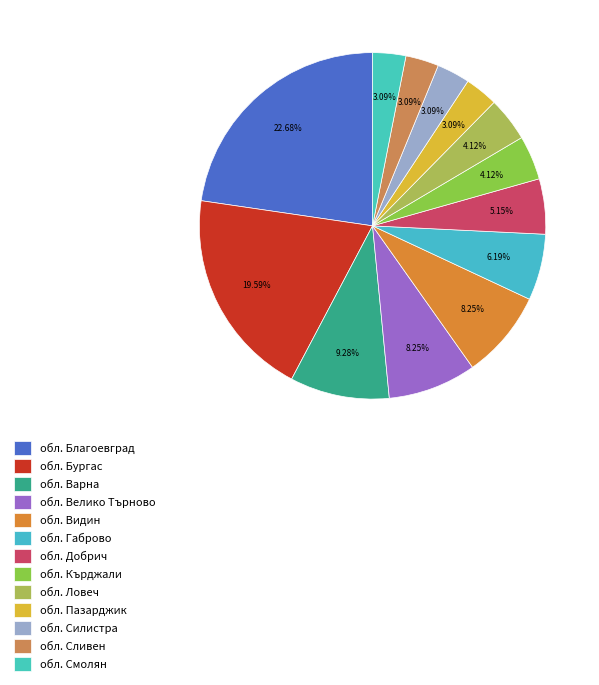

How many segments does this pie chart have?

13